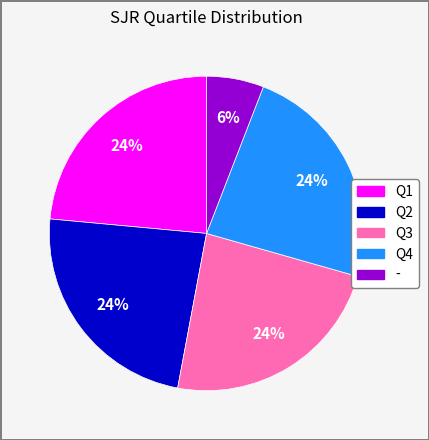

Count the number of slices in the pie.

5